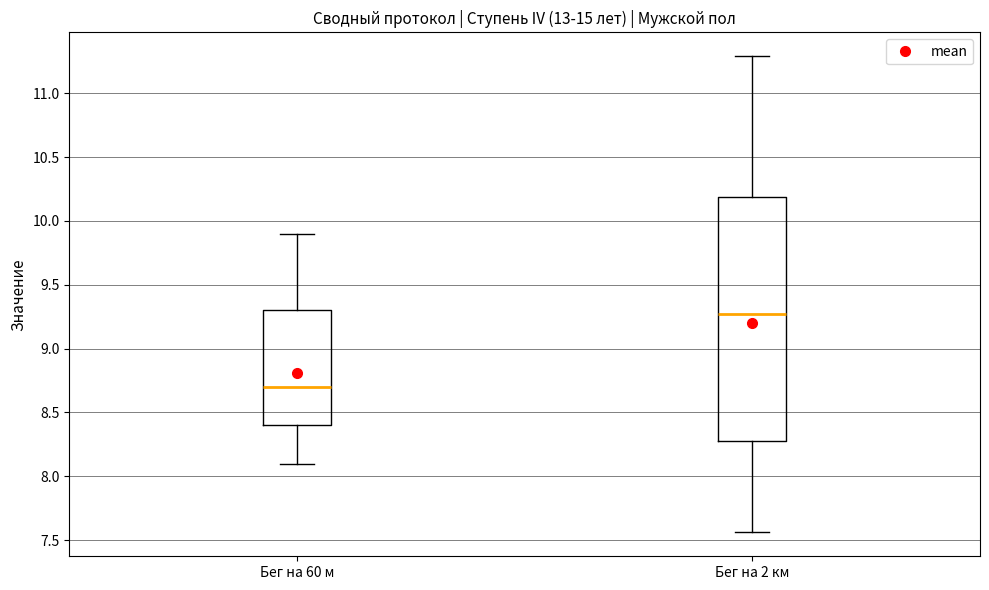

Reading left to right, read every box against the y-axis: the position of its median line, the range the box covers, and the ends of its whiskers. The values are not printed on the chart, so give them approximately, as read against the axis.

Бег на 60 м: median 8.70, box 8.40 to 9.30, whiskers 8.10 to 9.90
Бег на 2 км: median 9.25, box 8.30 to 10.20, whiskers 7.55 to 11.30